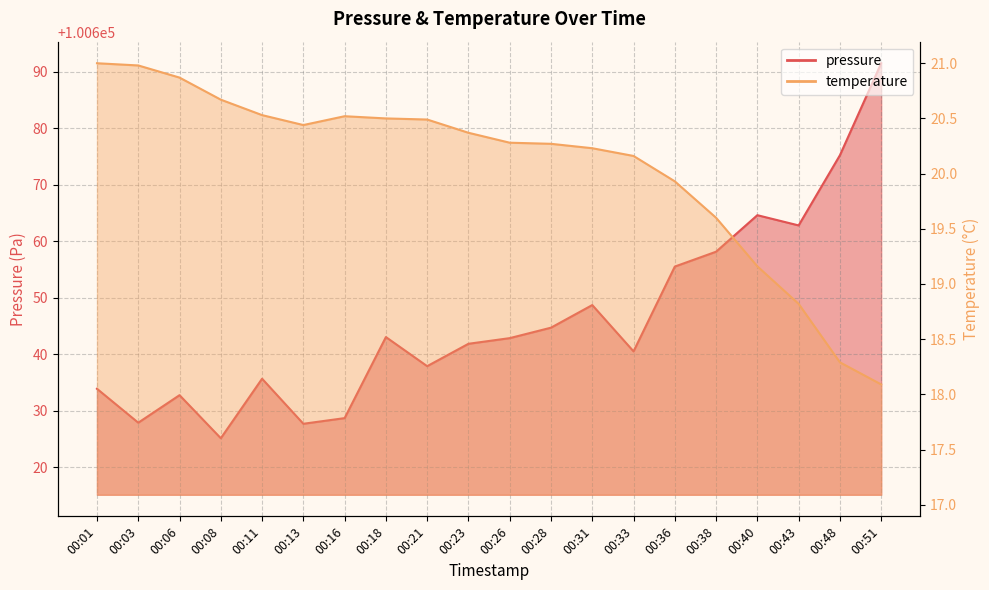

What is the difference between the maximum and second lowest values in the pressure series?

63.8